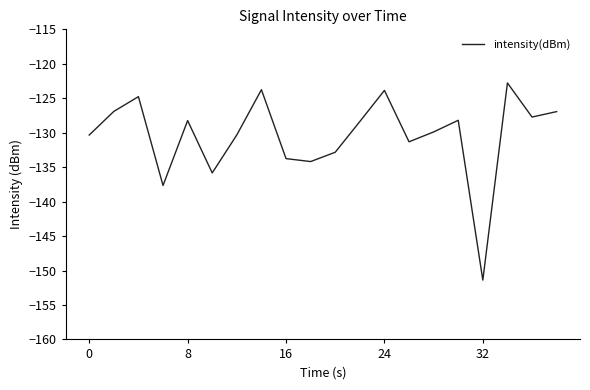

What is the minimum value shown in the chart?

-151.4